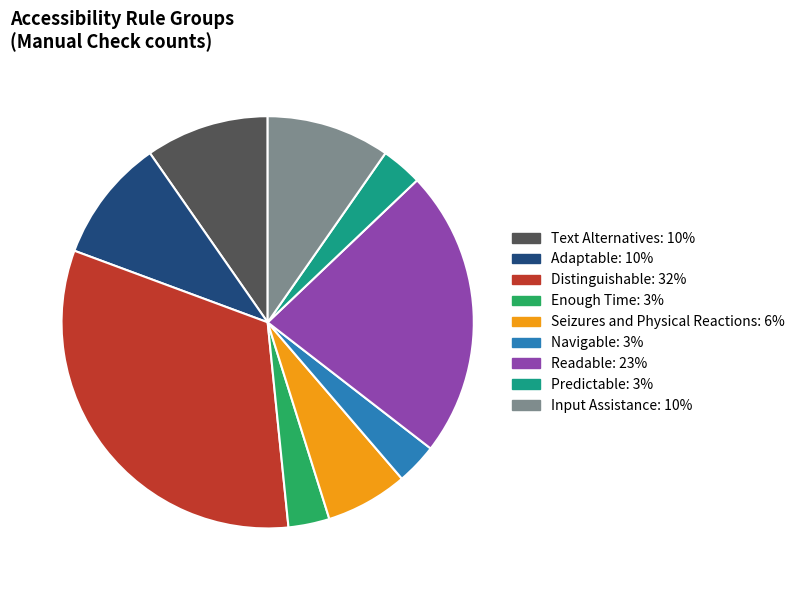

Is there any slice that represents more than half of the pie?

No